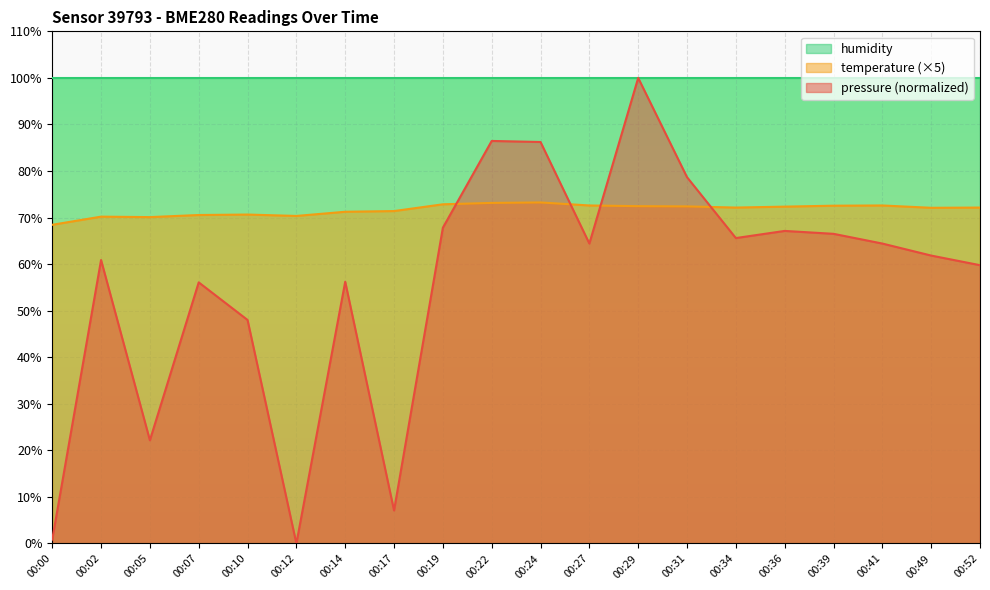

Where is the first local maximum for pressure?

00:02